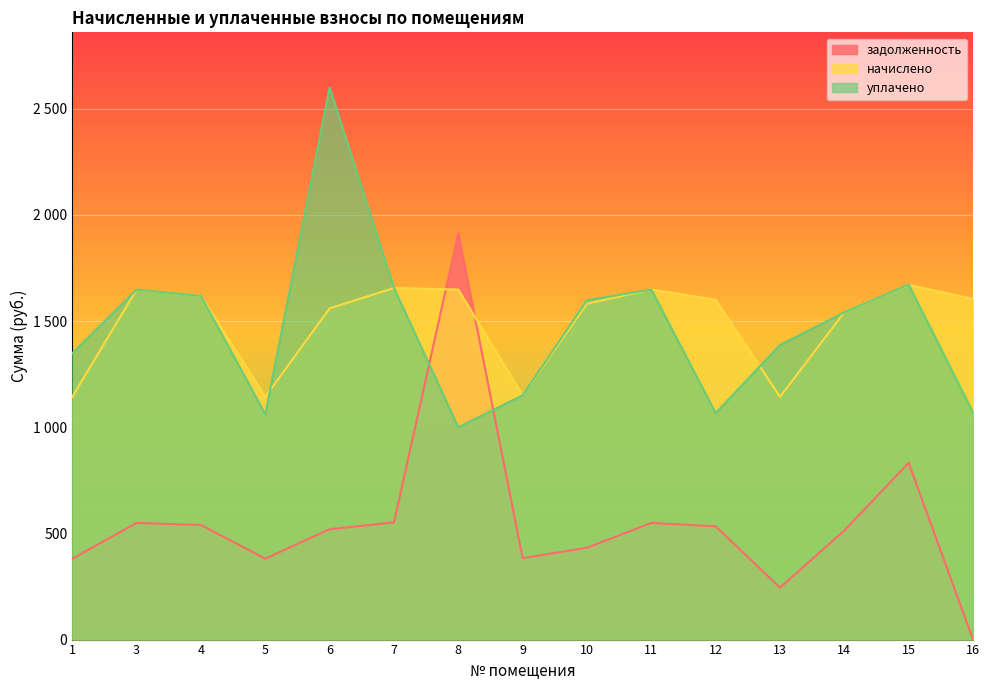

At which label is уплачено closest to 1799?

15